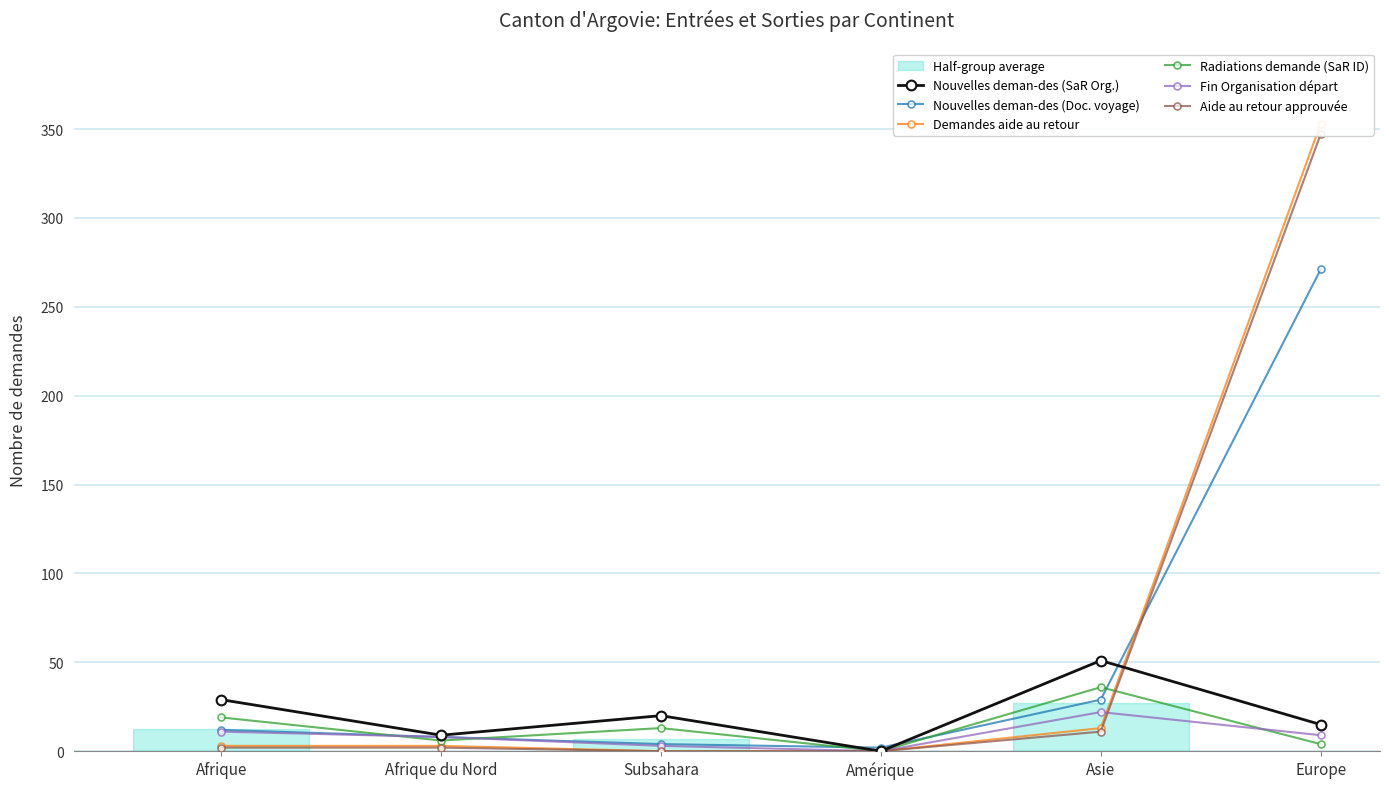

After their last crossing, which series has the higher values: Radiations demande (SaR ID) or Fin Organisation départ?

Fin Organisation départ